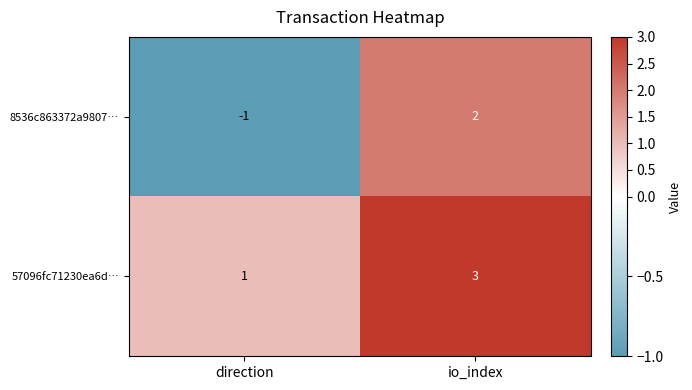

Reading left to right, what are all the values shown in this chart?

8536c863372a9807…: direction=-1	io_index=2
57096fc71230ea6d…: direction=1	io_index=3